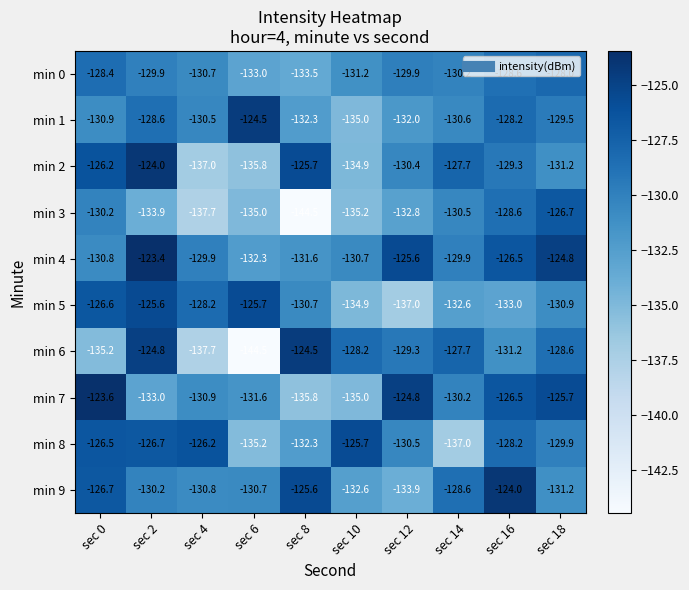

At which category does the chart reach its peak across all series?

sec 2